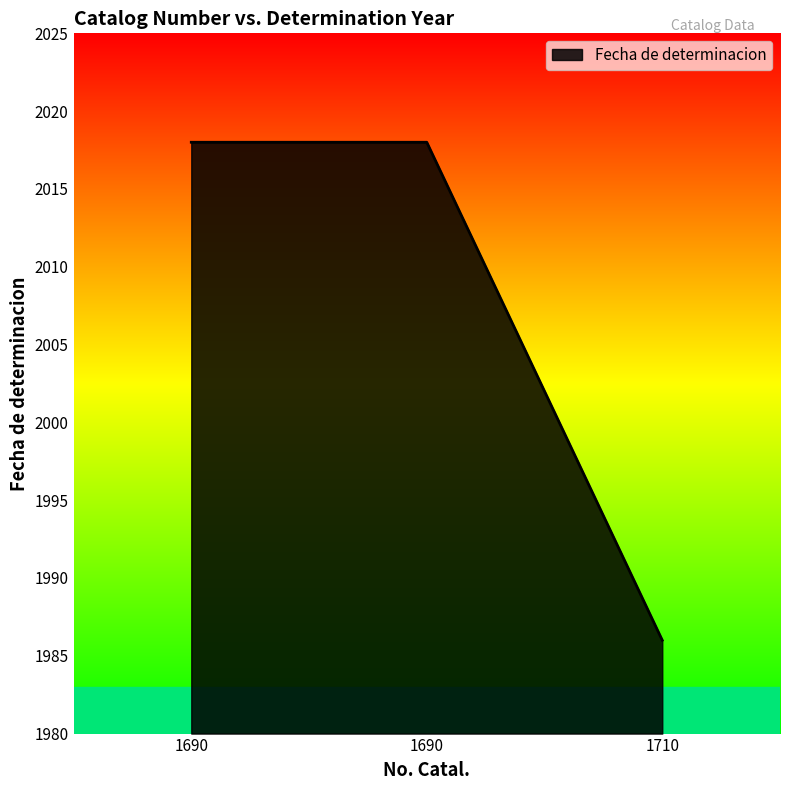

How many distinct data groups are displayed?

1